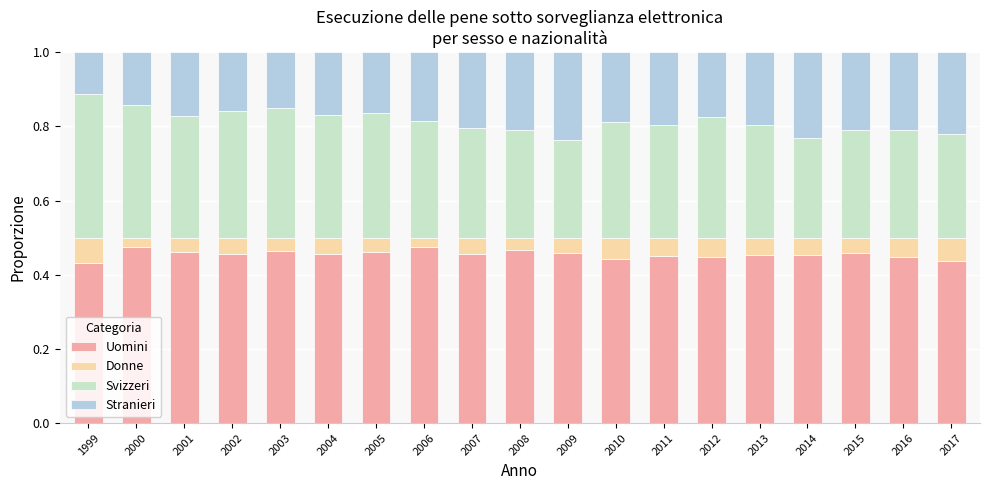

What is the total value across all series at 2016?

1.0